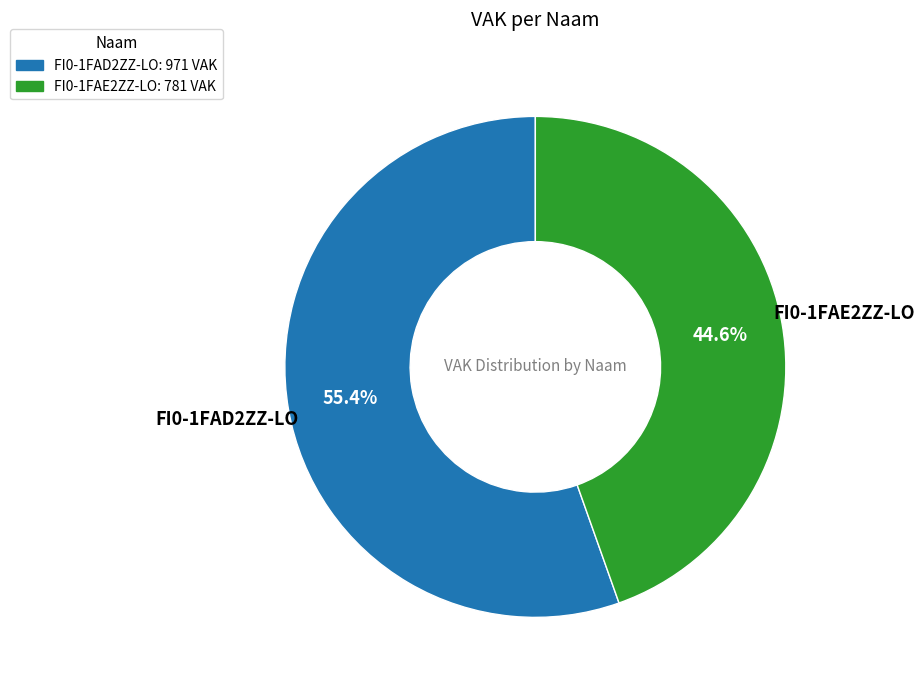

The FI0-1FAE2ZZ-LO slice represents 54% of the pie. True or false?

False